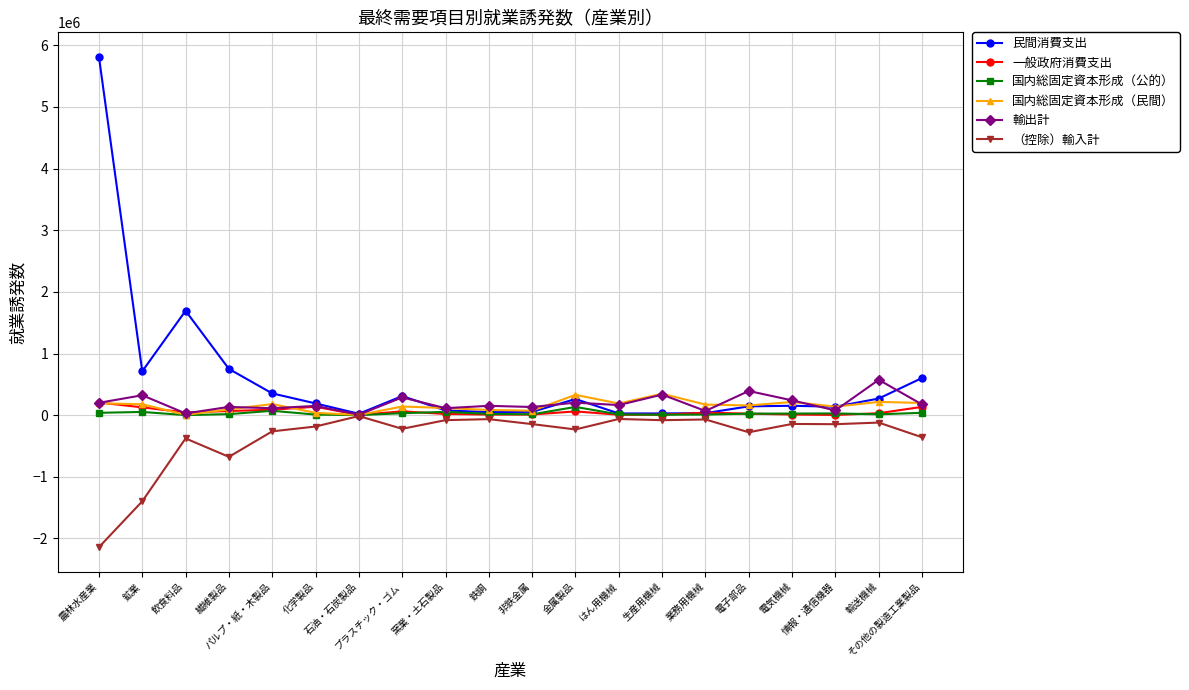

Which series has the largest total across all categories?

民間消費支出